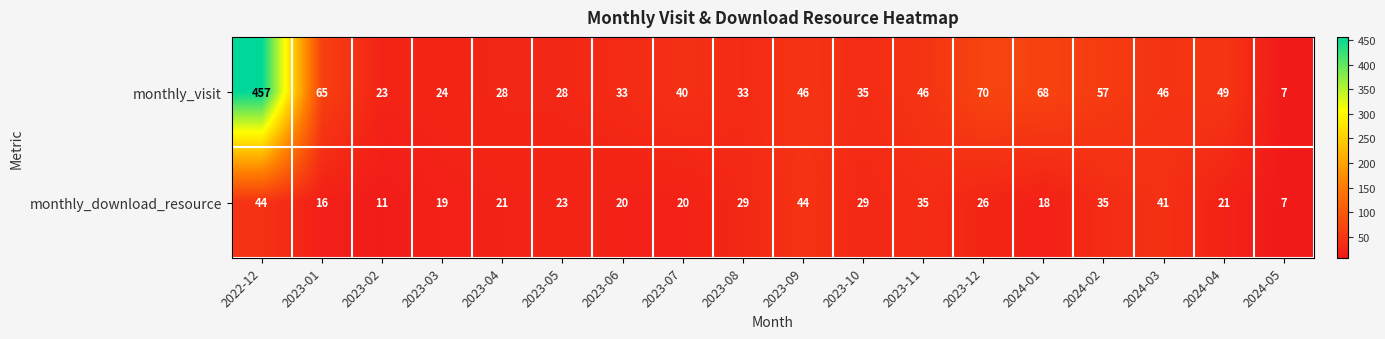

What is the average value of the monthly_download_resource series?

26